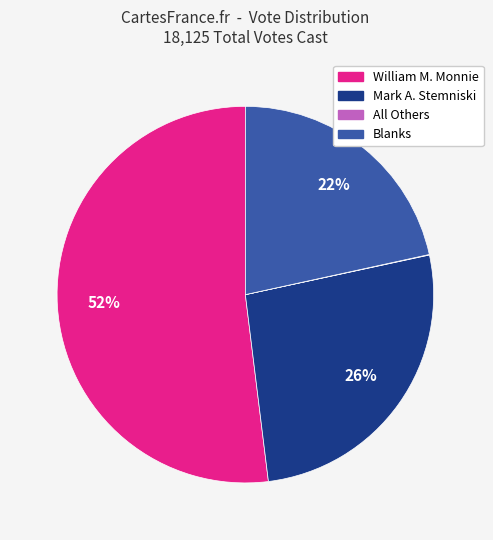

To the nearest percent, what portion does Blanks represent?

22%